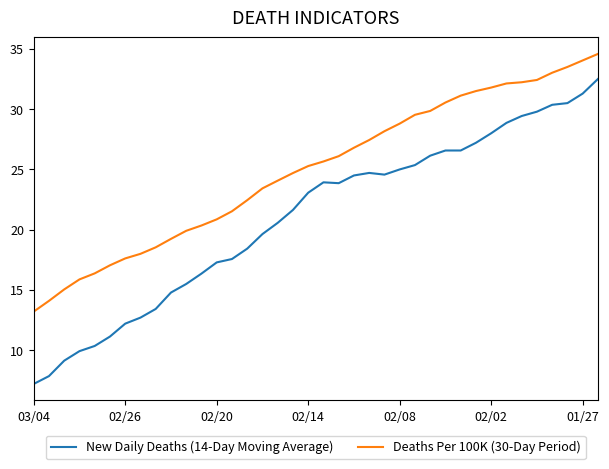

Which series has the largest total across all categories?

Deaths Per 100K (30-Day Period)